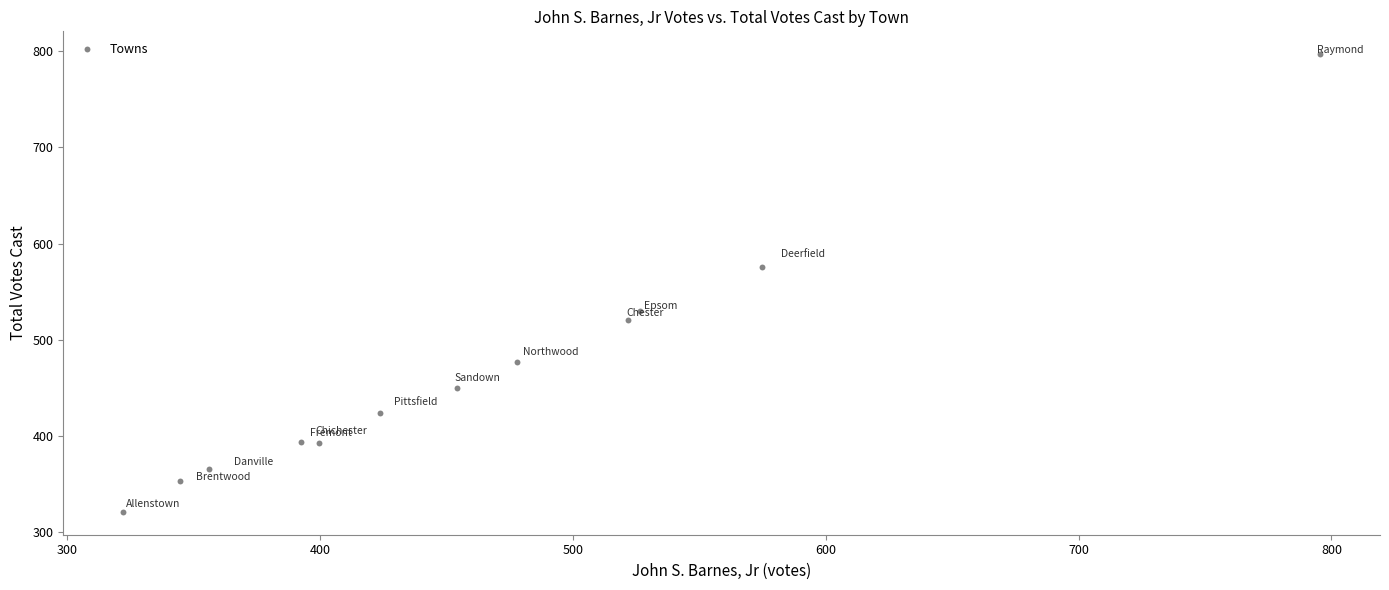

What Y value in the scatter plot is closest to 559?

576.2